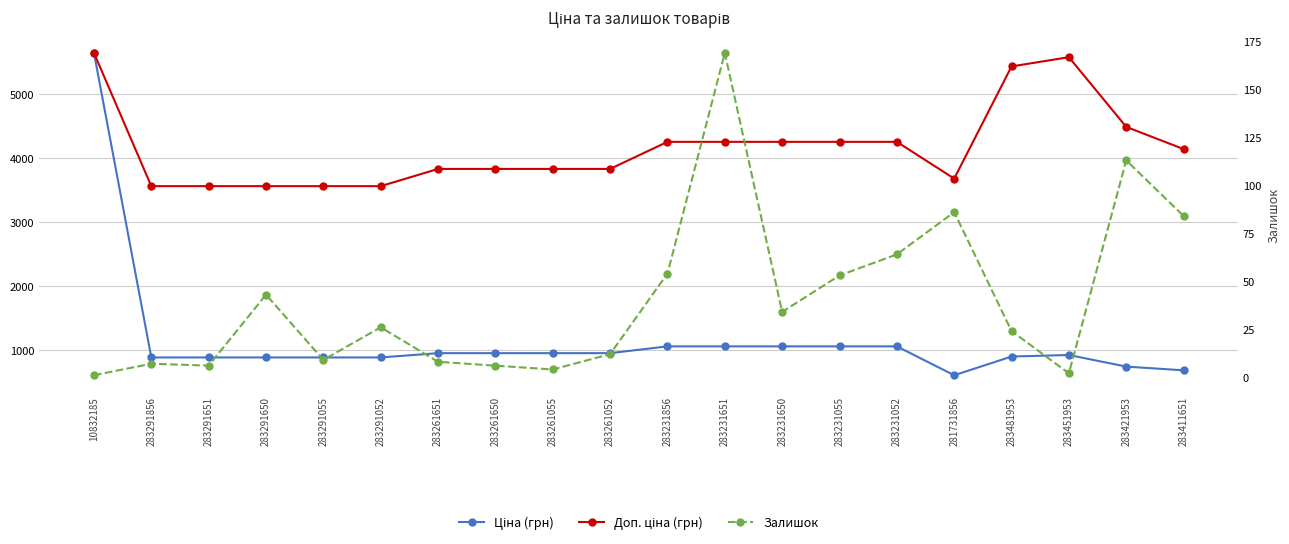

At which category does Залишок reach its first local peak?

283291856